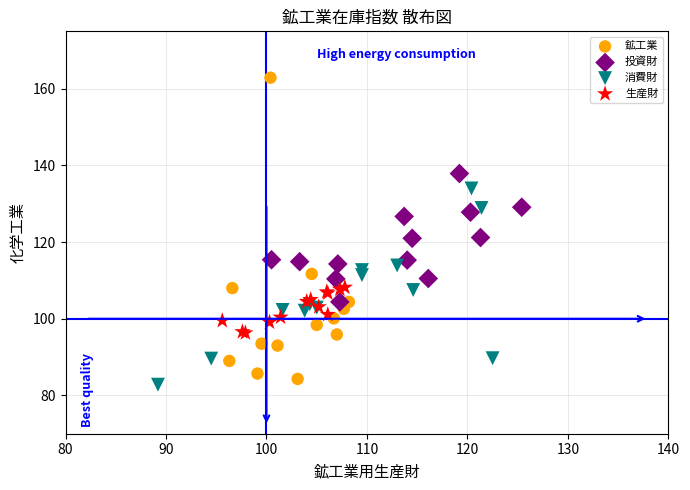

Which series has the largest Y range (max minus min)?

鉱工業